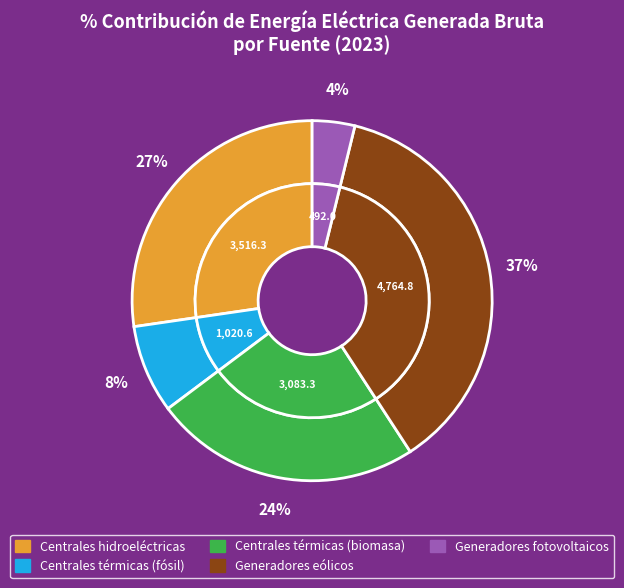

Rank the categories by value from lowest to highest.

Generadores fotovoltaicos, Centrales térmicas (fósil), Centrales térmicas (biomasa), Centrales hidroeléctricas, Generadores eólicos